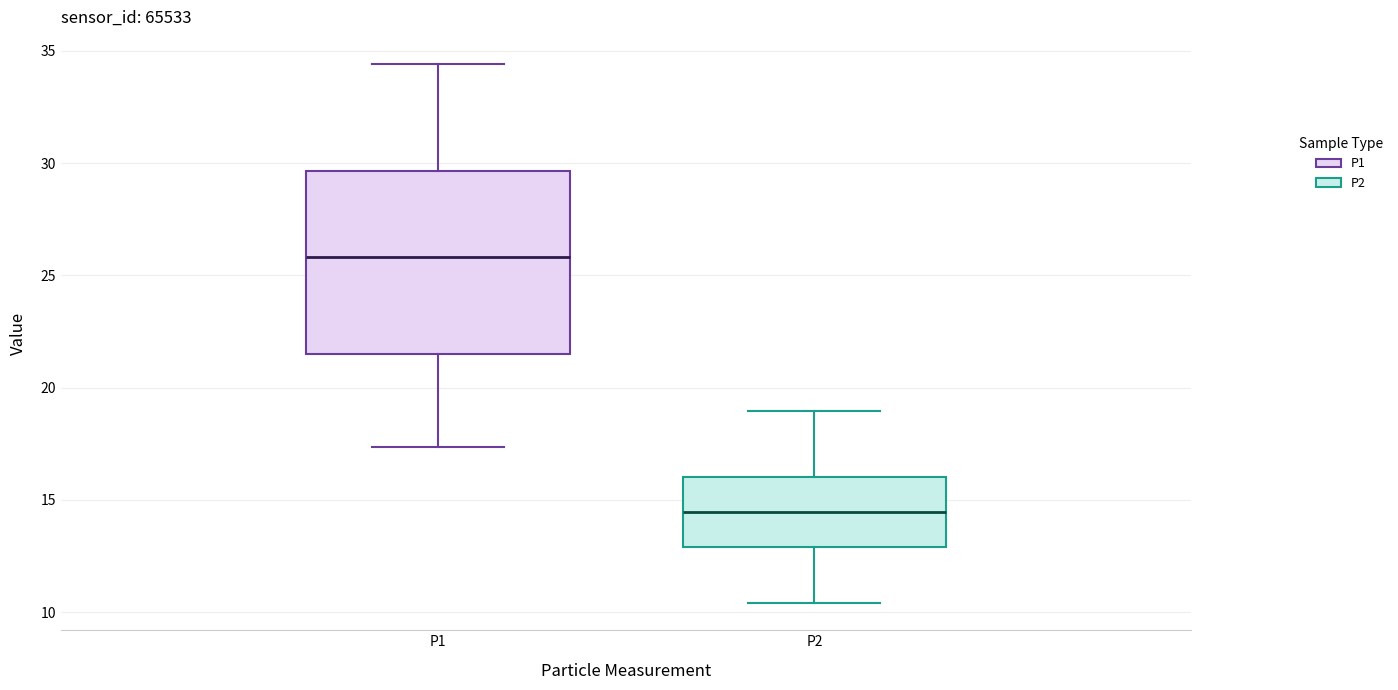

Reading left to right, read every box against the y-axis: the position of its median line, the range the box covers, and the ends of its whiskers. The values are not printed on the chart, so give them approximately, as read against the axis.

P1: median 26.0, box 21.5 to 29.5, whiskers 17.5 to 34.5
P2: median 14.5, box 13.0 to 16.0, whiskers 10.5 to 19.0